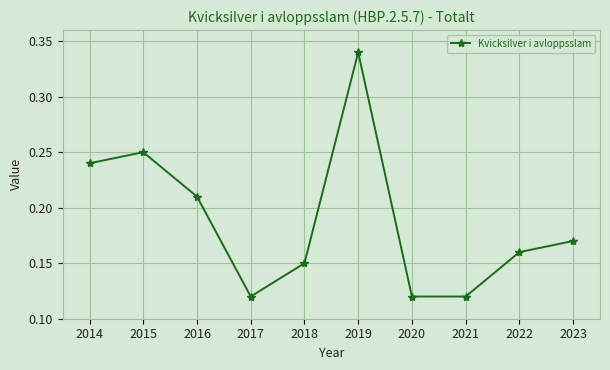

Which label corresponds to the largest value in the chart?

2019